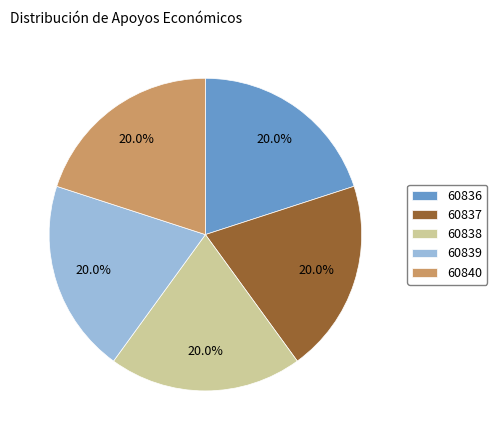

To the nearest percent, what portion does 60838 represent?

20%